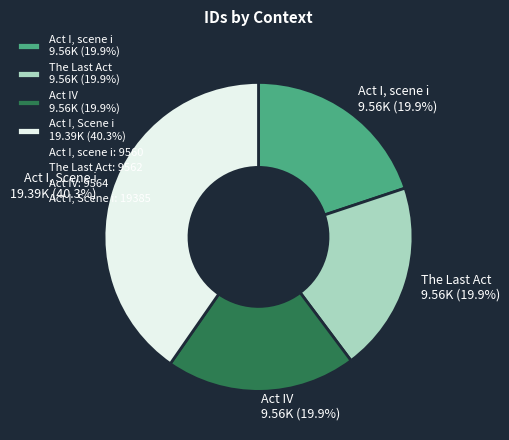

True or false: Act I, scene i accounts for 9% of the total.

False